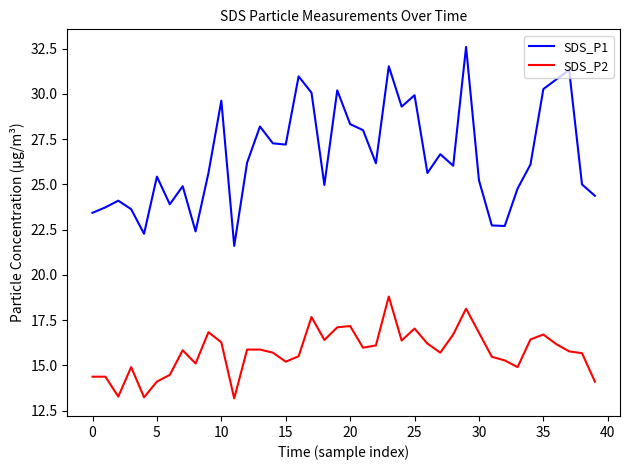

Which series has the largest range (max minus min)?

SDS_P1